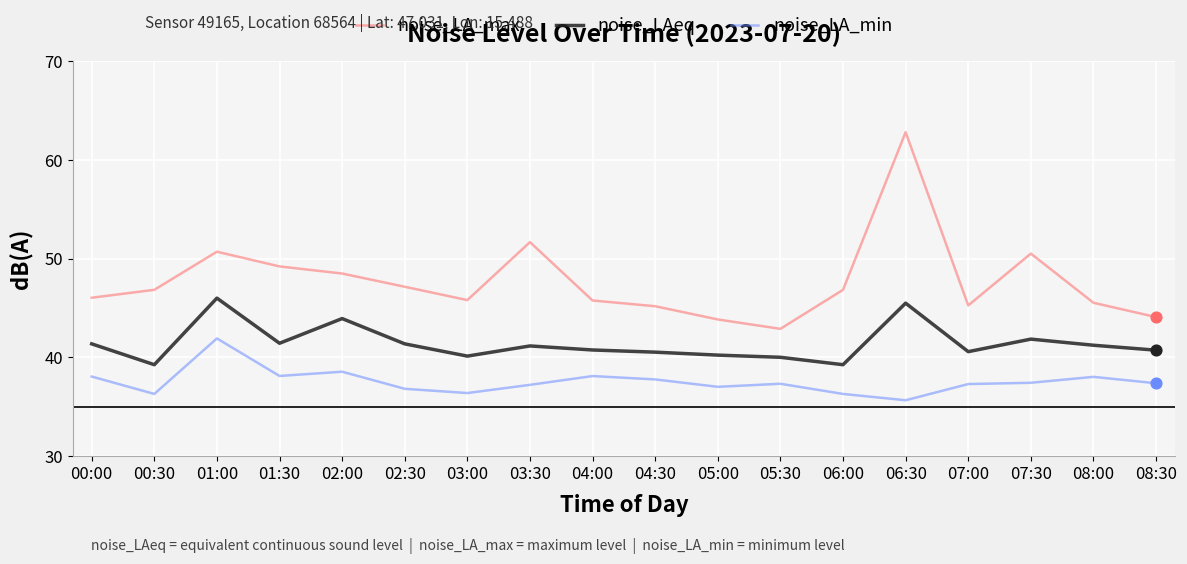

Is the value of noise_LA_max at 04:00 greater than the value of noise_LA_min at 07:00?

Yes